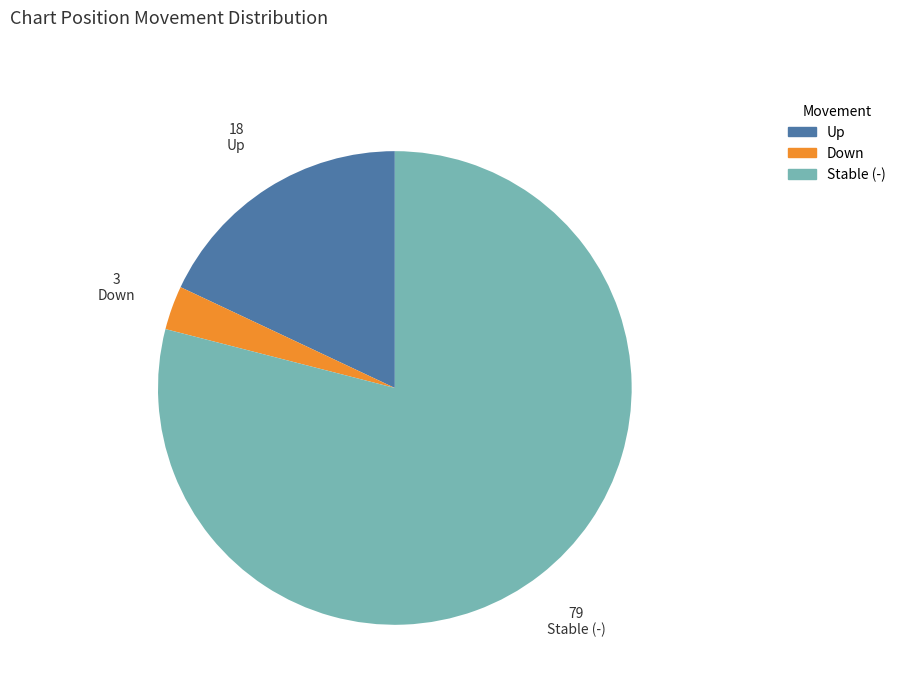

Approximately how many times larger is the value at Stable (-) compared to Down?

26.3